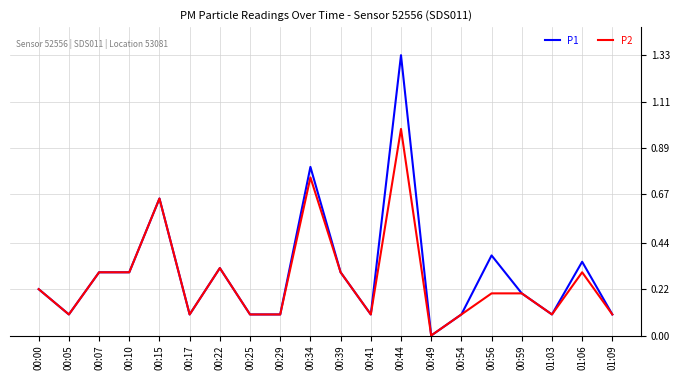

Rank the series by their maximum value, from highest to lowest.

P1, P2